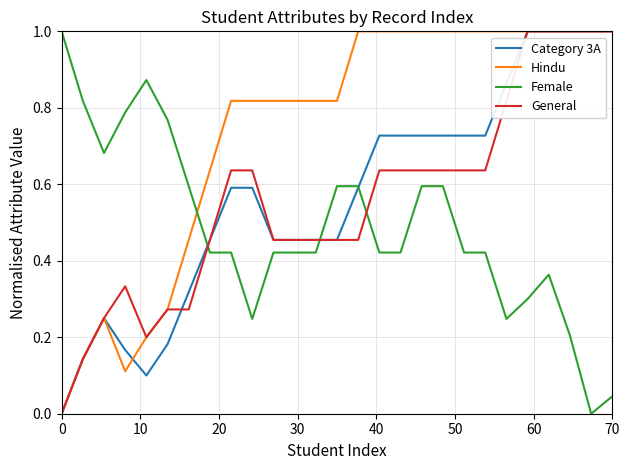

Which series has the largest total across all categories?

Hindu